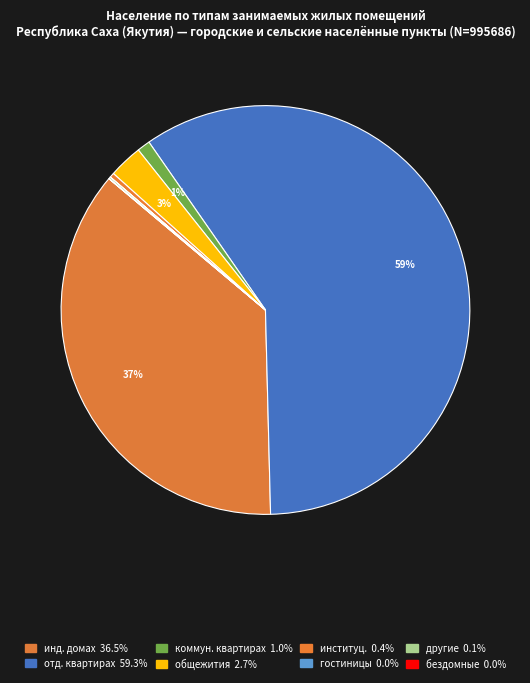

How many slices are in this pie chart?

8